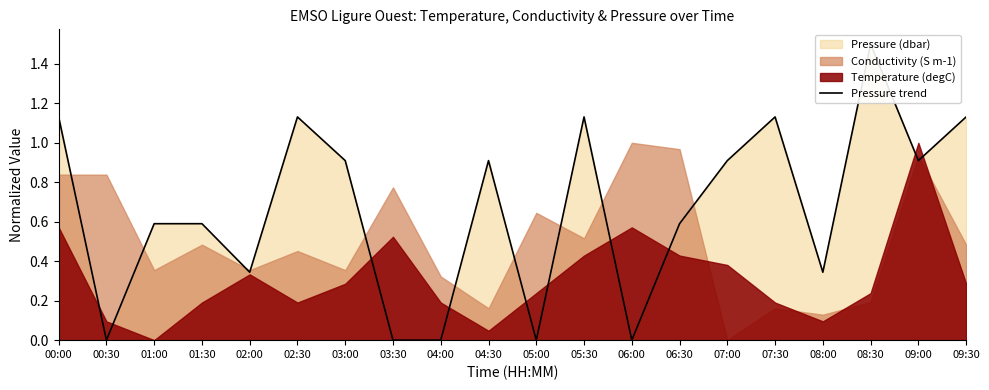

Which has a higher value, 06:00 or 03:00?

03:00